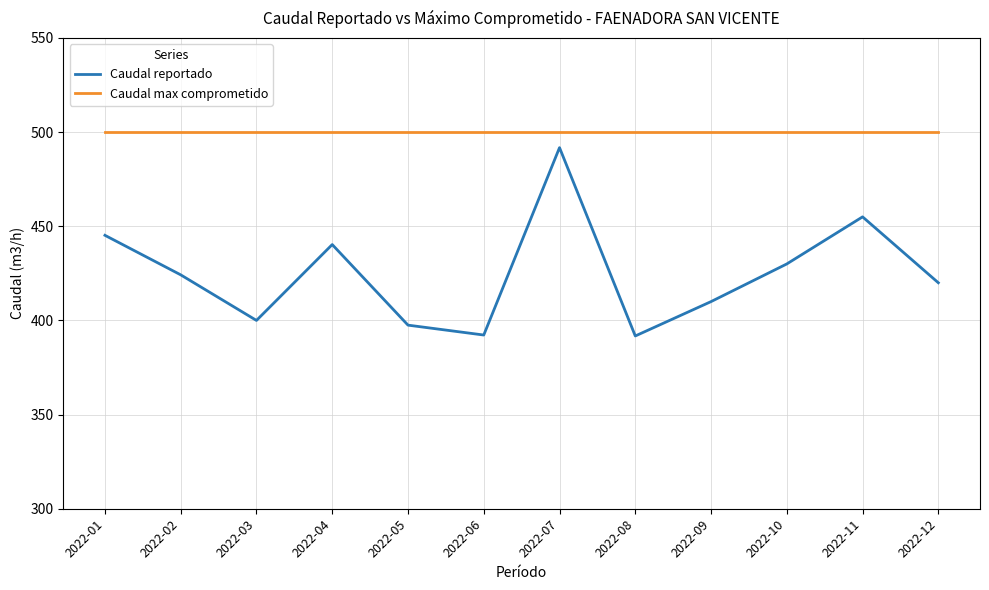

Rank the series at 2022-08 from lowest to highest value.

Caudal reportado, Caudal max comprometido